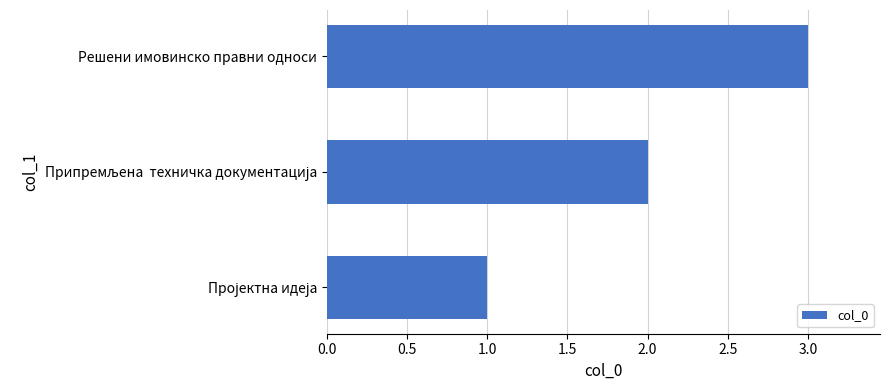

What is the sum of all values?

6